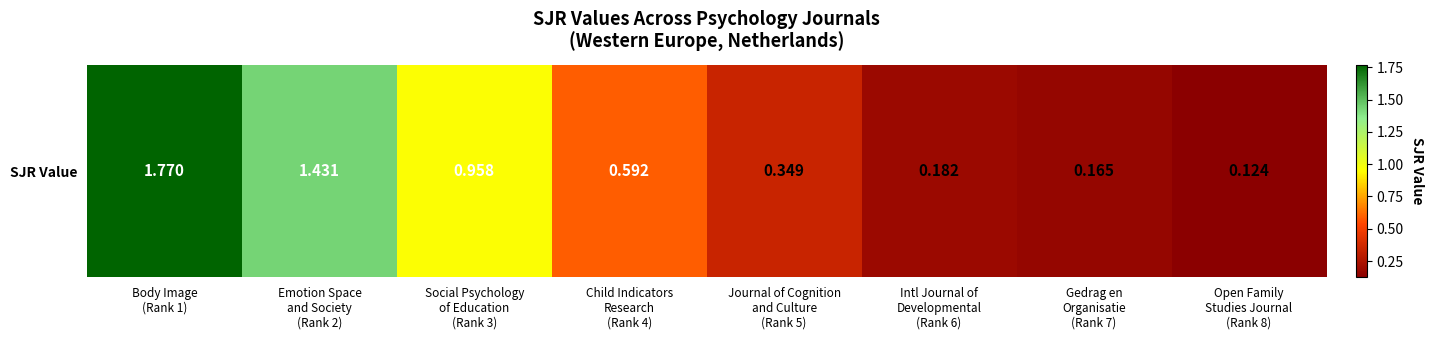

What is the change in value from Body Image
(Rank 1) to Journal of Cognition
and Culture
(Rank 5)?

-1.4